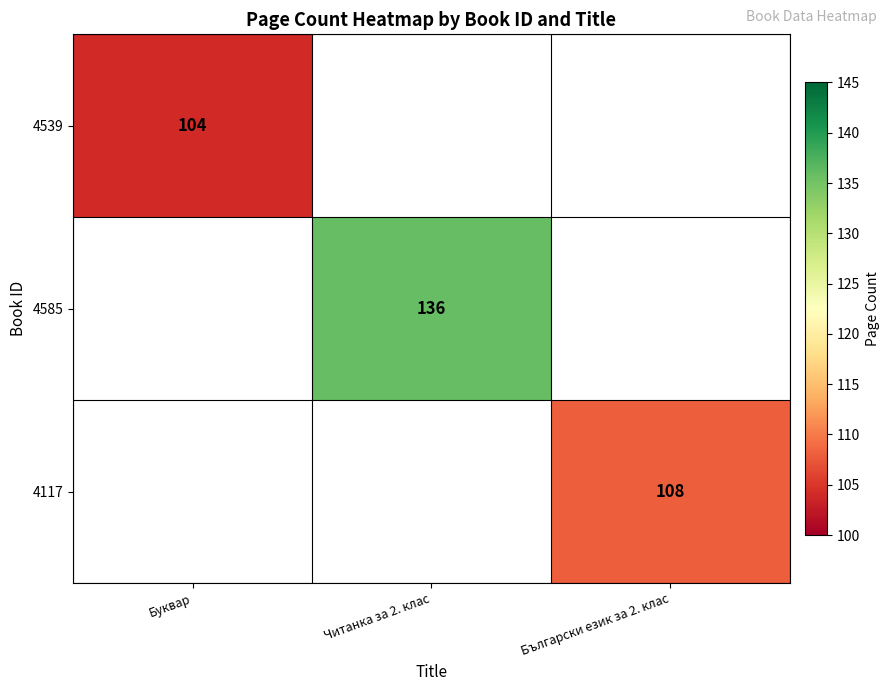

How many categories are shown in the chart?

3